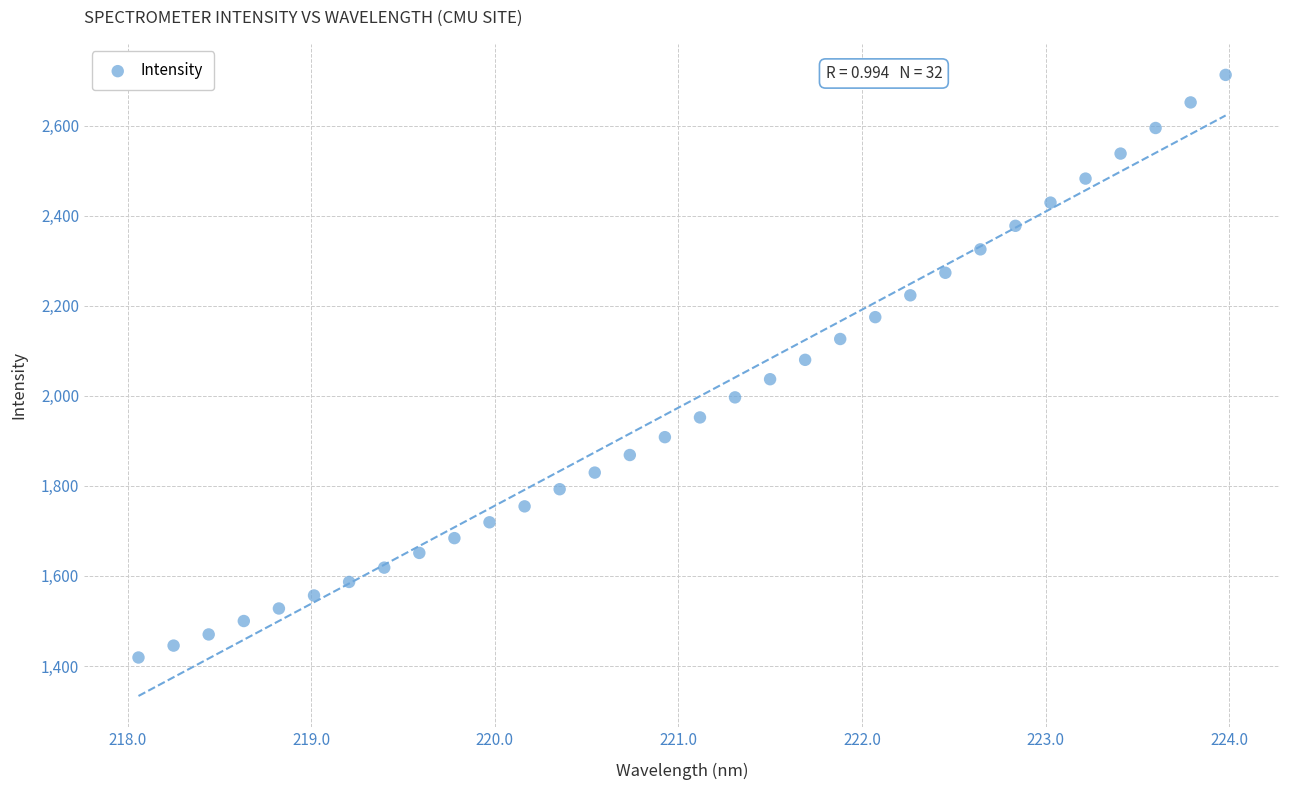

What is the range of X values (max minus min)?

5.9